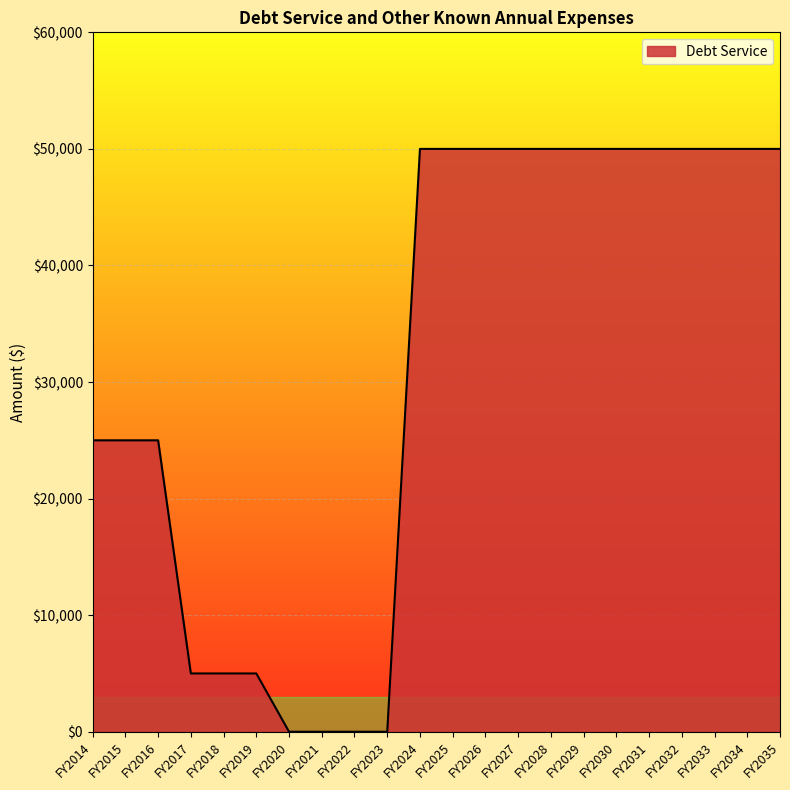

Reading right to left, list all the values displayed in this chart.

FY2035=50000	FY2034=50000	FY2033=50000	FY2032=50000	FY2031=50000	FY2030=50000	FY2029=50000	FY2028=50000	FY2027=50000	FY2026=50000	FY2025=50000	FY2024=50000	FY2023=0	FY2022=0	FY2021=0	FY2020=0	FY2019=5000	FY2018=5000	FY2017=5000	FY2016=25000	FY2015=25000	FY2014=25000